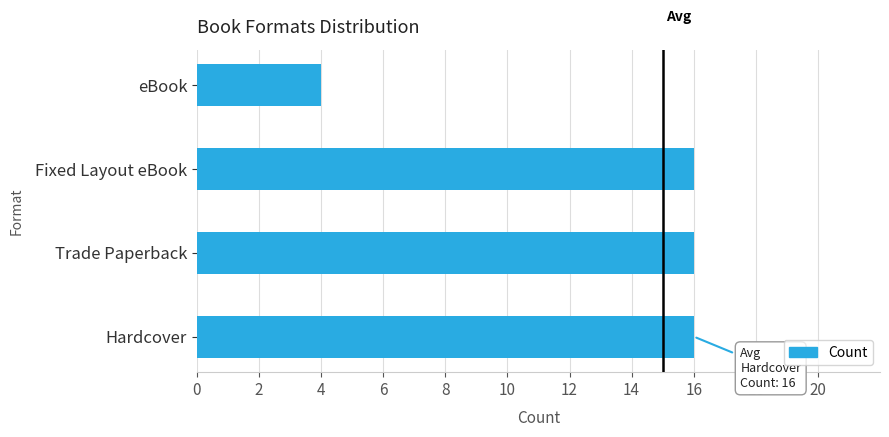

Is it true that the value at Fixed Layout eBook is 8?

False